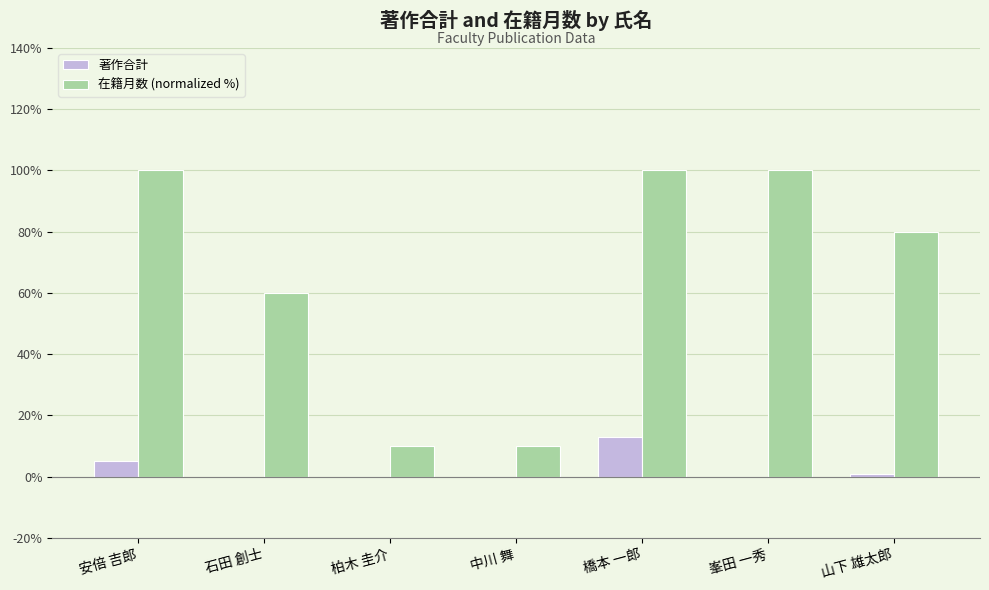

Which category has the highest value in the 著作合計 series?

橋本 一郎